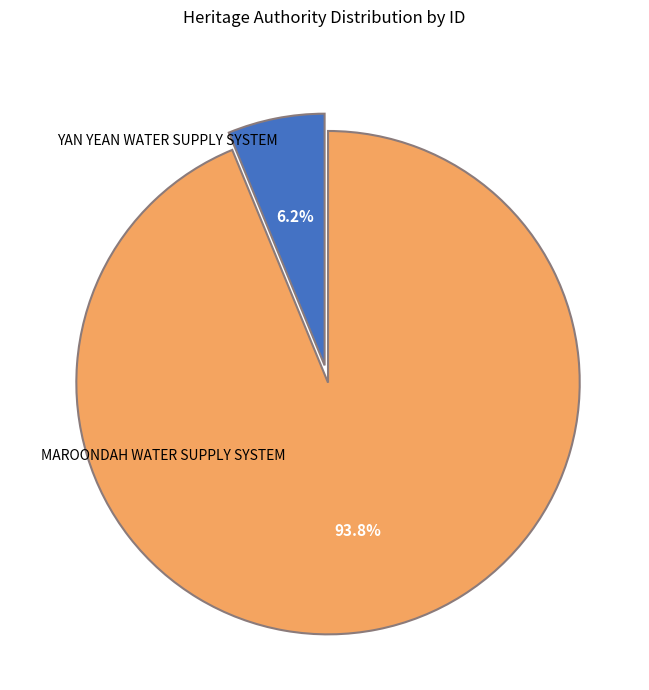

To the nearest percent, what percentage of the pie is MAROONDAH WATER SUPPLY SYSTEM?

94%